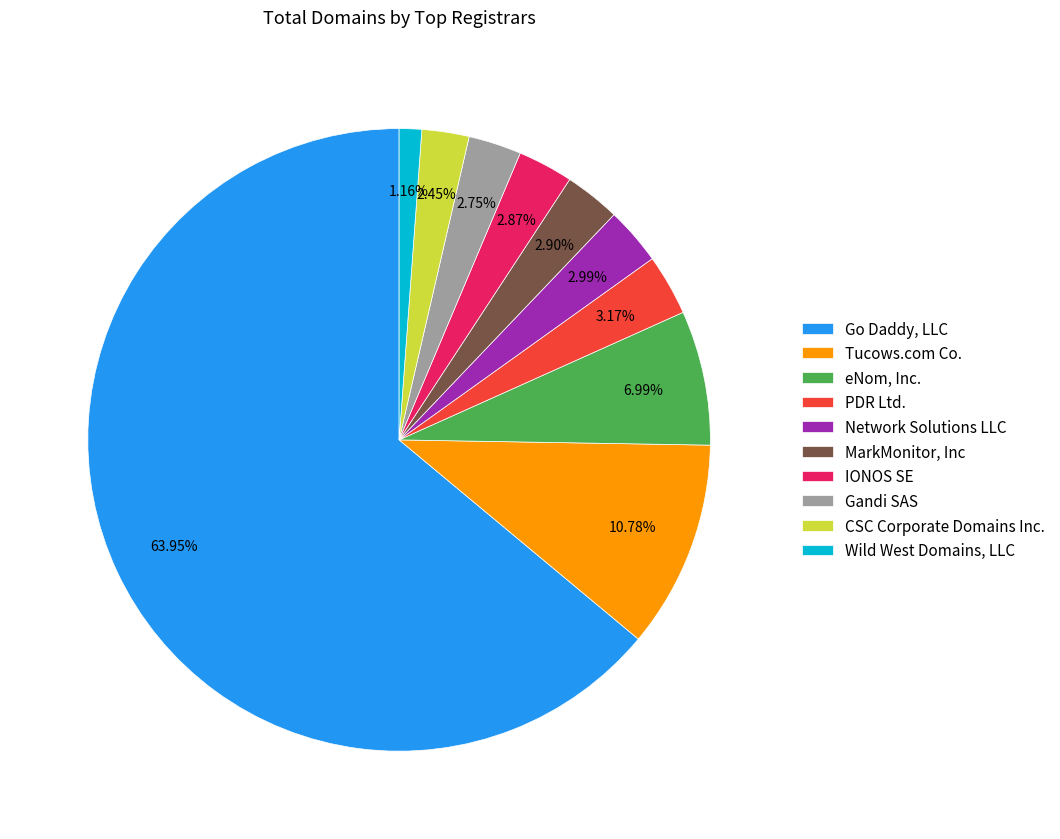

To the nearest percent, what is the difference between the largest and smallest slice percentages?

63%